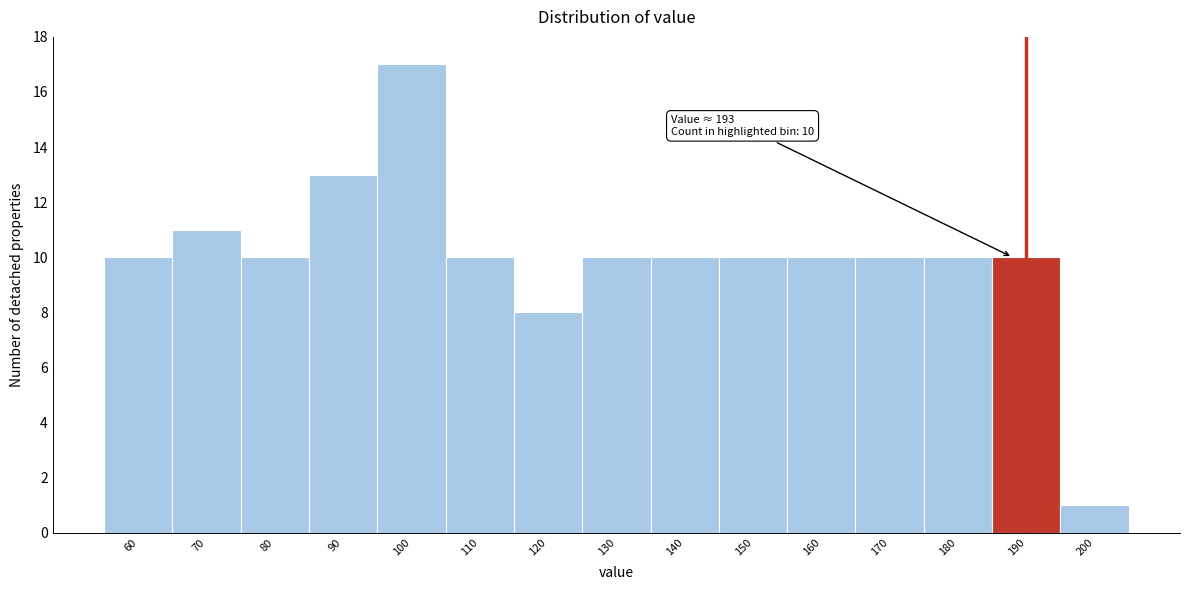

Reading right to left, list all the values displayed in this chart.

200=1	190=10	180=10	170=10	160=10	150=10	140=10	130=10	120=8	110=10	100=17	90=13	80=10	70=11	60=10